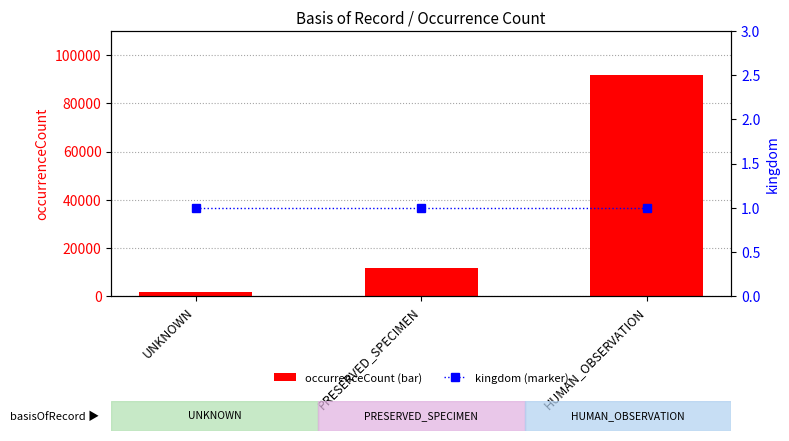

What is the sum of the kingdom values at PRESERVED_SPECIMEN and UNKNOWN?

2